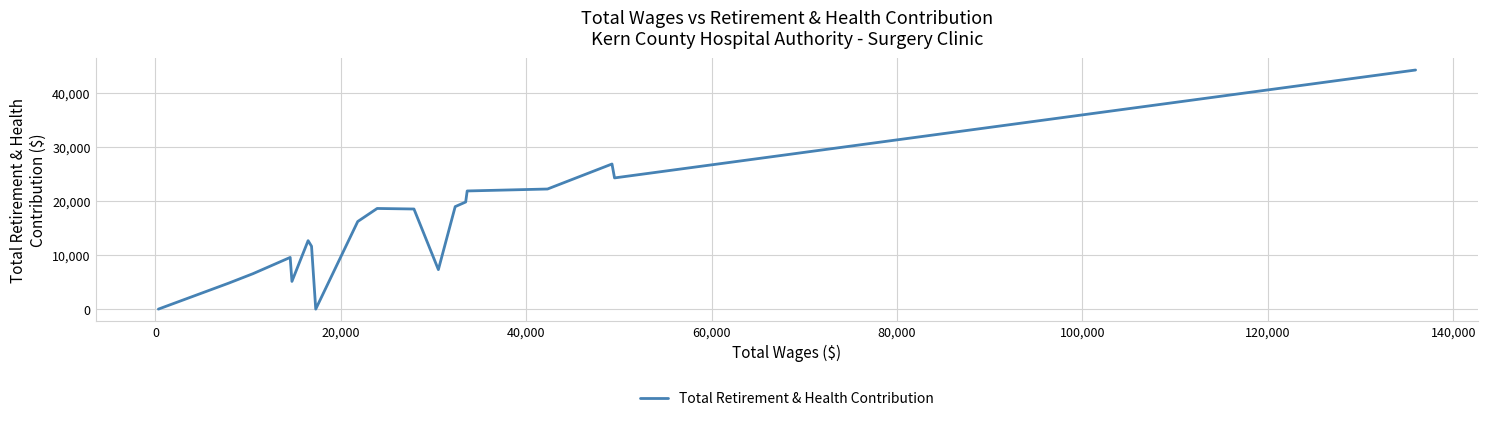

What is the difference between the maximum and minimum values?

44192